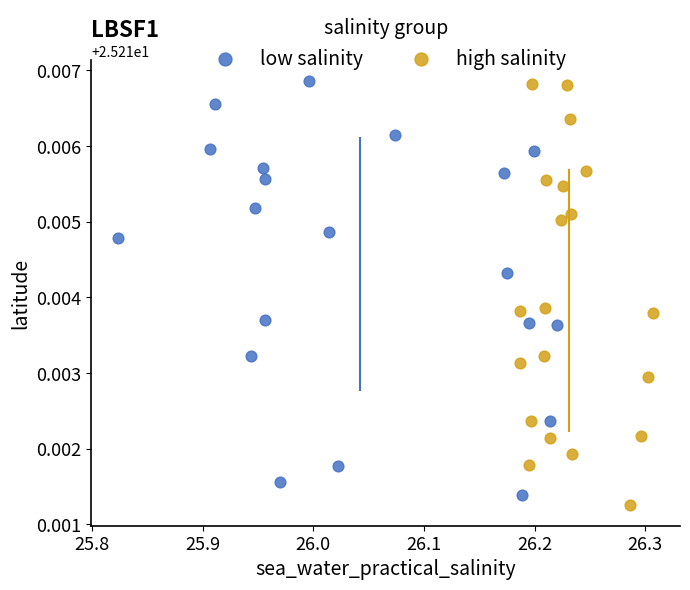

What are all the series names shown in the legend?

low salinity, high salinity